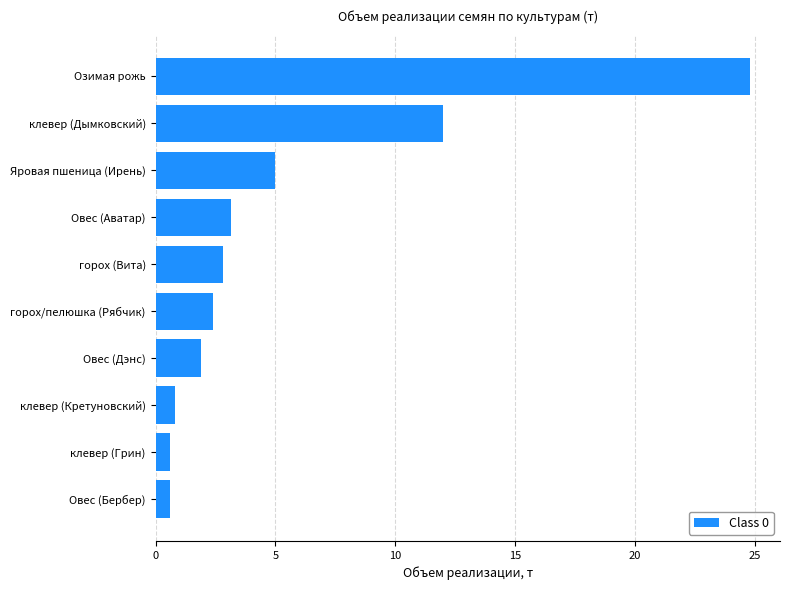

Reading bottom to top, extract all data points from this chart.

Овес (Бербер)=0.6	клевер (Грин)=0.6	клевер (Кретуновский)=0.8	Овес (Дэнс)=1.9	горох/пелюшка (Рябчик)=2.4	горох (Вита)=2.8	Овес (Аватар)=3.2	Яровая пшеница (Ирень)=5.0	клевер (Дымковский)=12.0	Озимая рожь=24.8